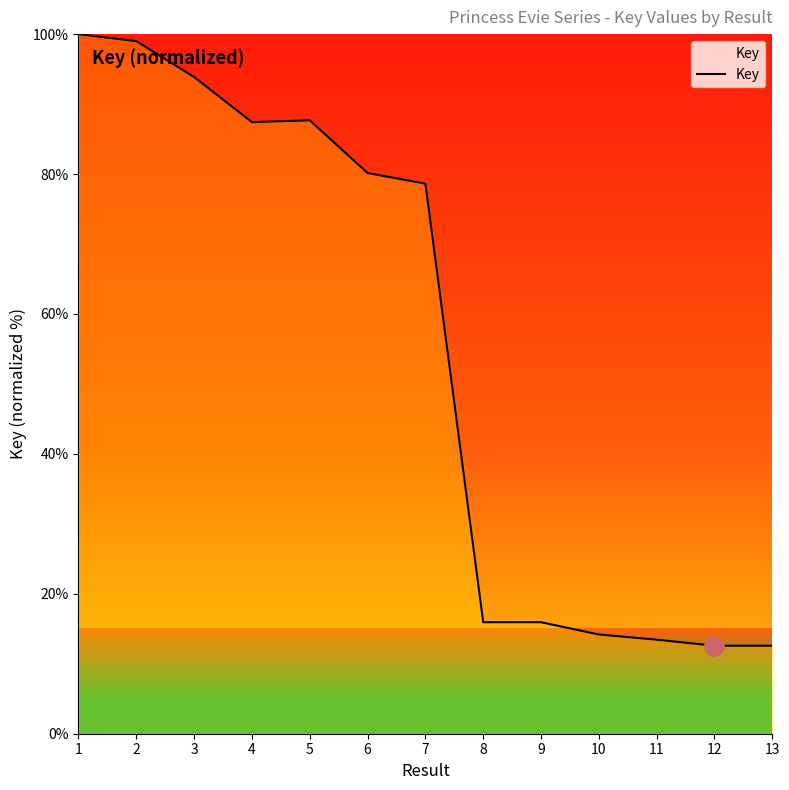

What is the sum of all values?

711.4